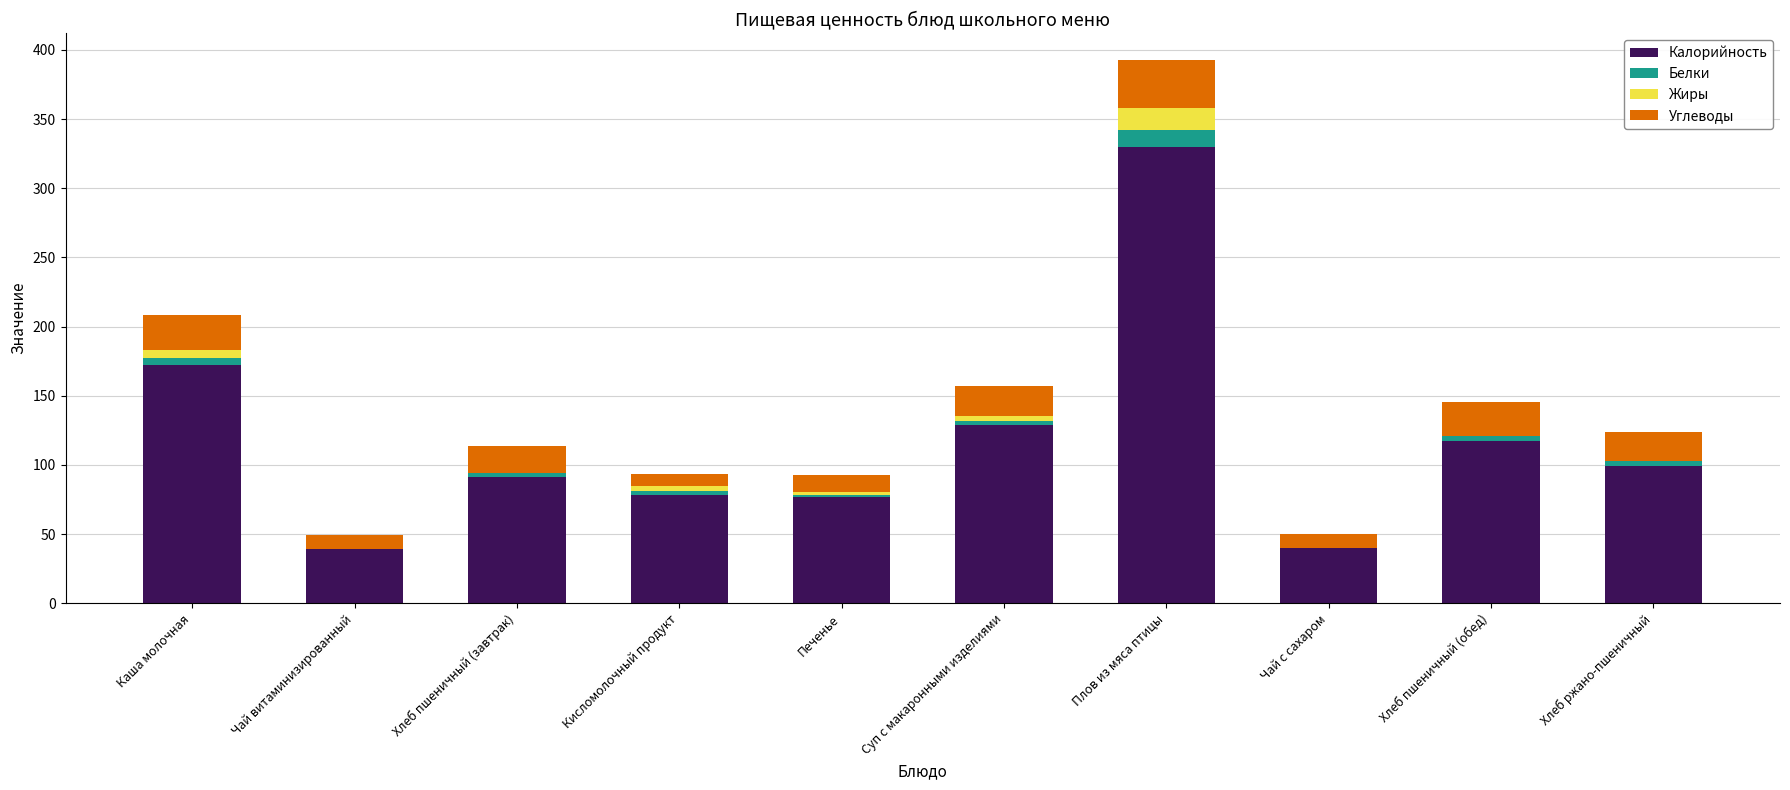

At which label does Калорийность reach its peak?

Плов из мяса птицы